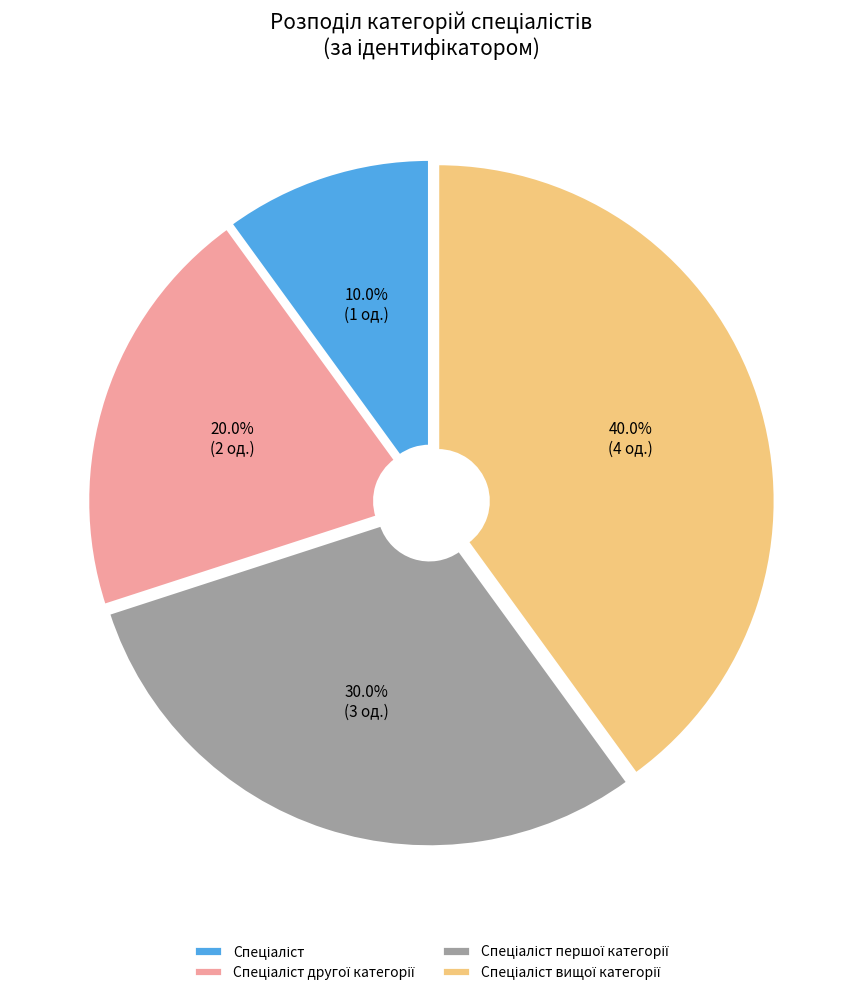

Does any single category account for the majority?

No